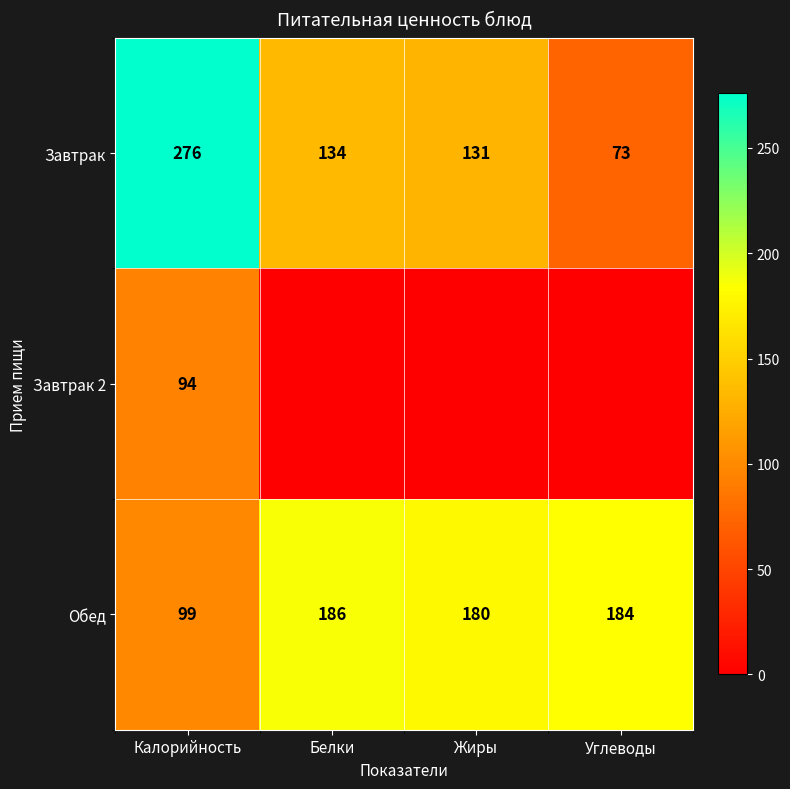

At which label is Обед closest to 142?

Жиры